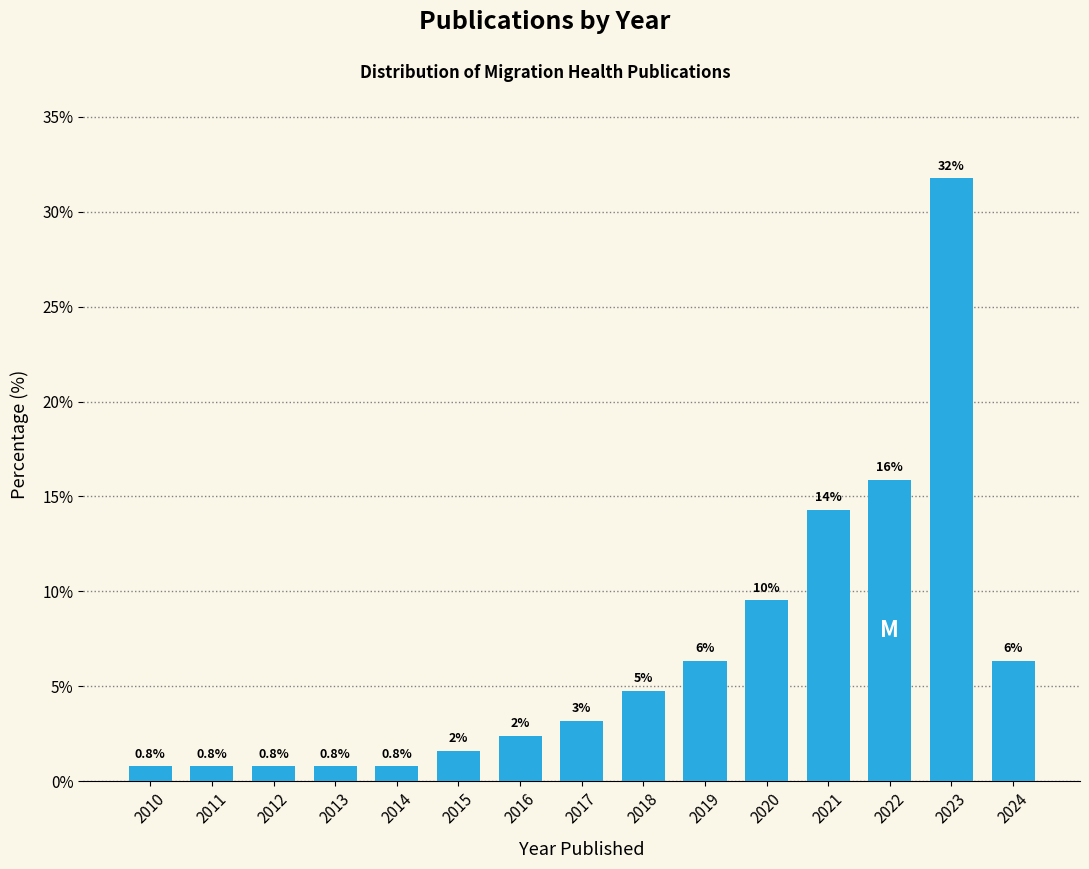

Are the bars horizontal?

No